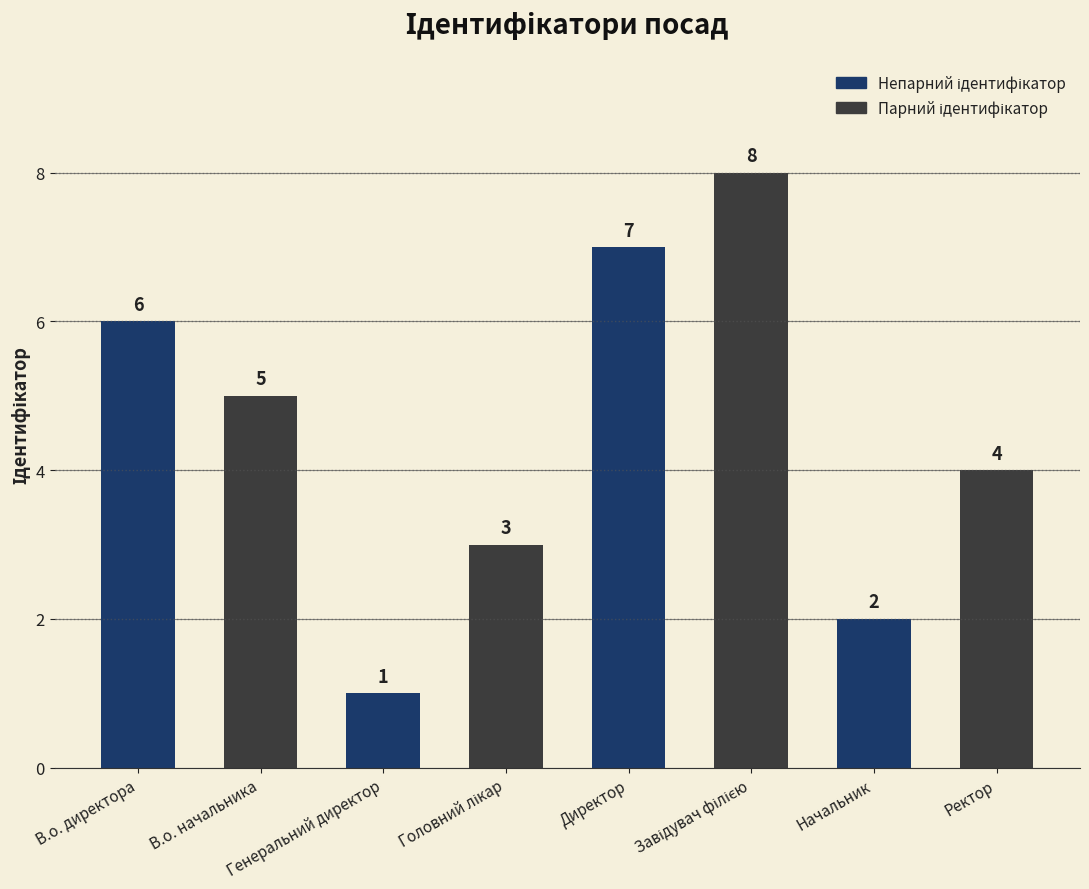

Count the values in the range 3 to 7.

5